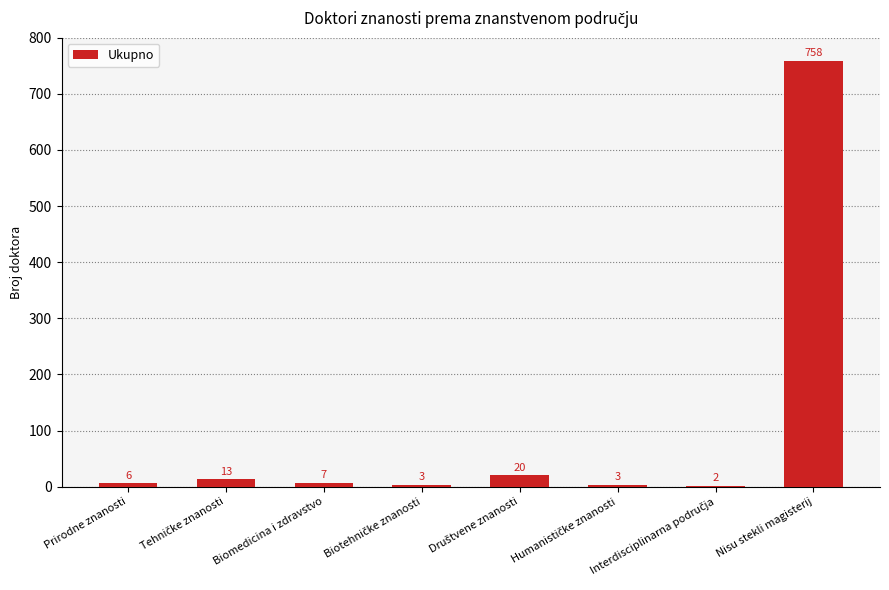

What is the greatest value displayed?

758